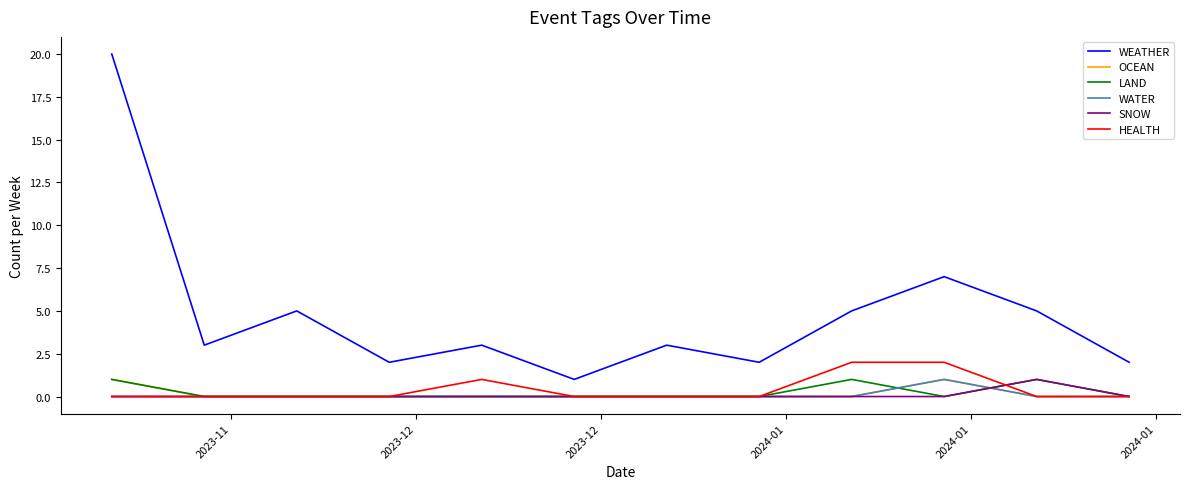

Does the chart have visible grid lines?

No